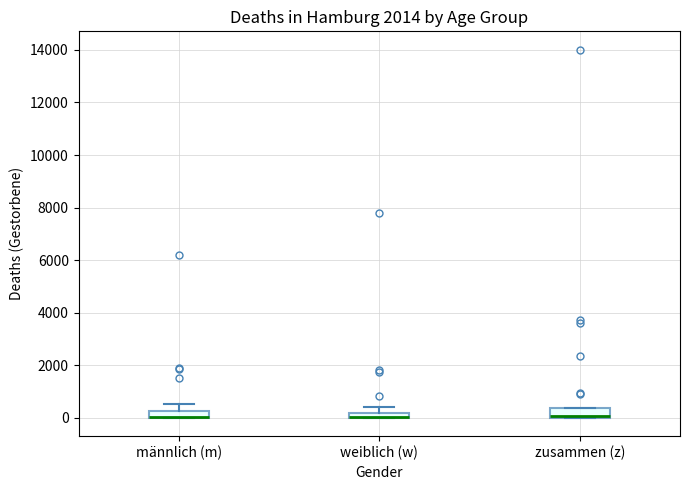

Where does the upper whisker of the box for männlich (m) end on the y-axis? The values are not printed on the chart, so give them approximately, as read against the axis.

600